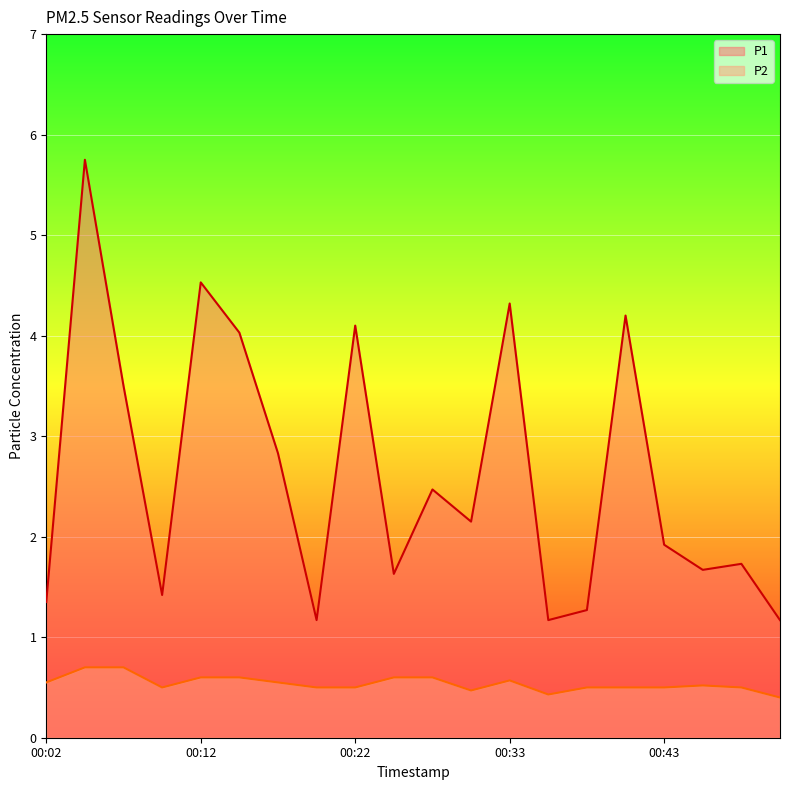

True or false: P1 has a value of 2.5 at 00:48.

False